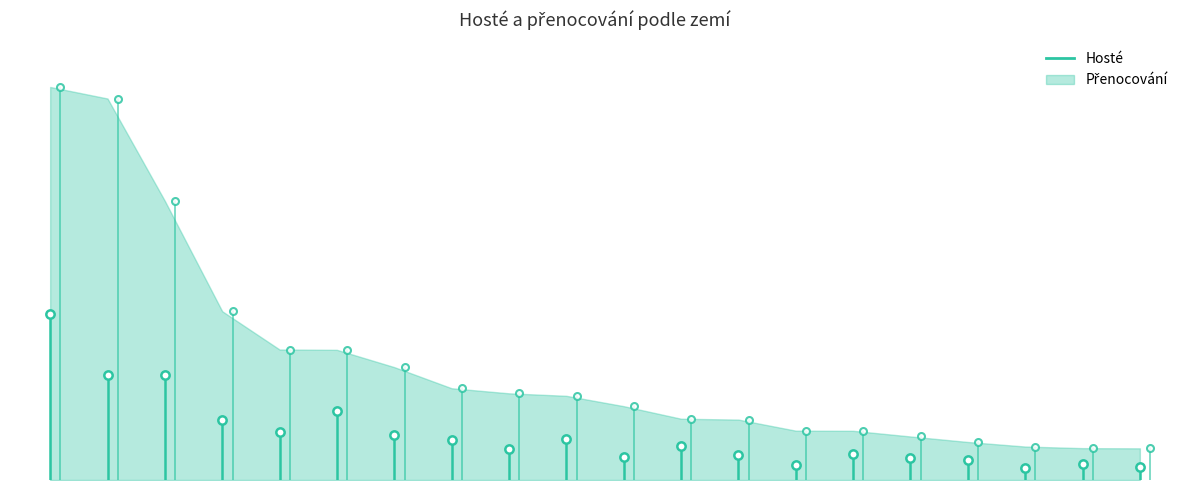

List the labels in order of value, smallest first.

0, 1